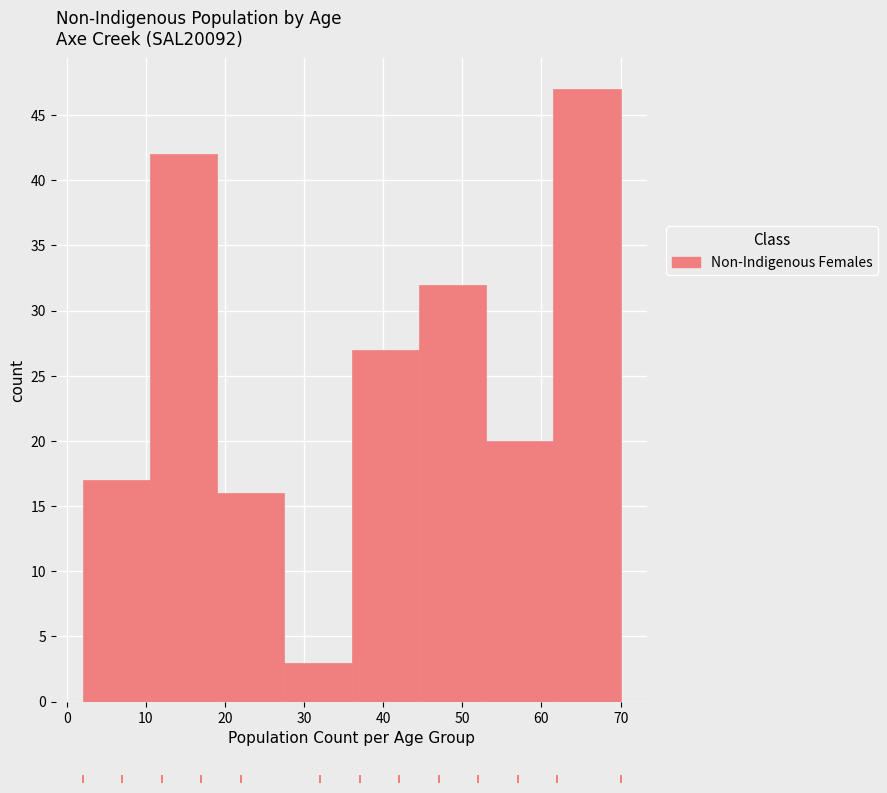

Reading left to right, list every bar in this chart as the range it spans on the x-axis followed by its height. Neither the bar edges nor the heights are printed on the chart, so give them approximately, as read against the axes.

2.0 to 10.5: 17
10.5 to 19.0: 42
19.0 to 27.5: 16
27.5 to 36.0: 3
36.0 to 44.5: 27
44.5 to 53.0: 32
53.0 to 61.5: 20
61.5 to 70.0: 47